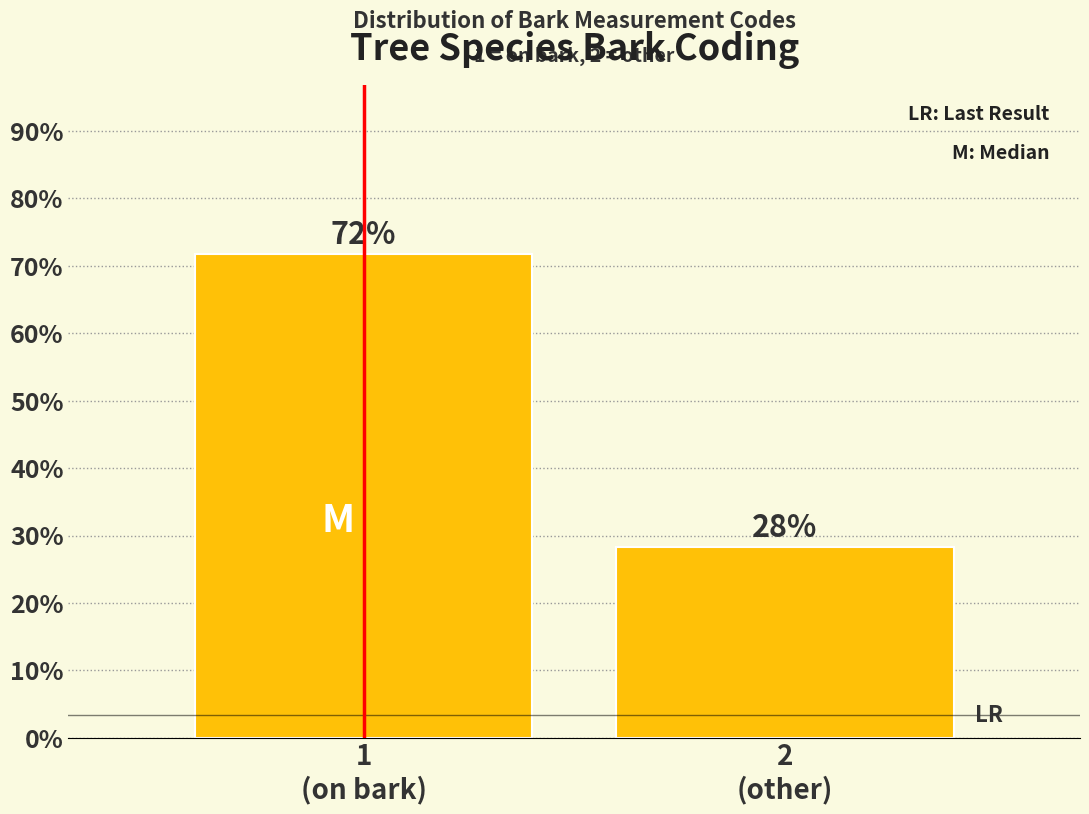

What is the average value?

50.0